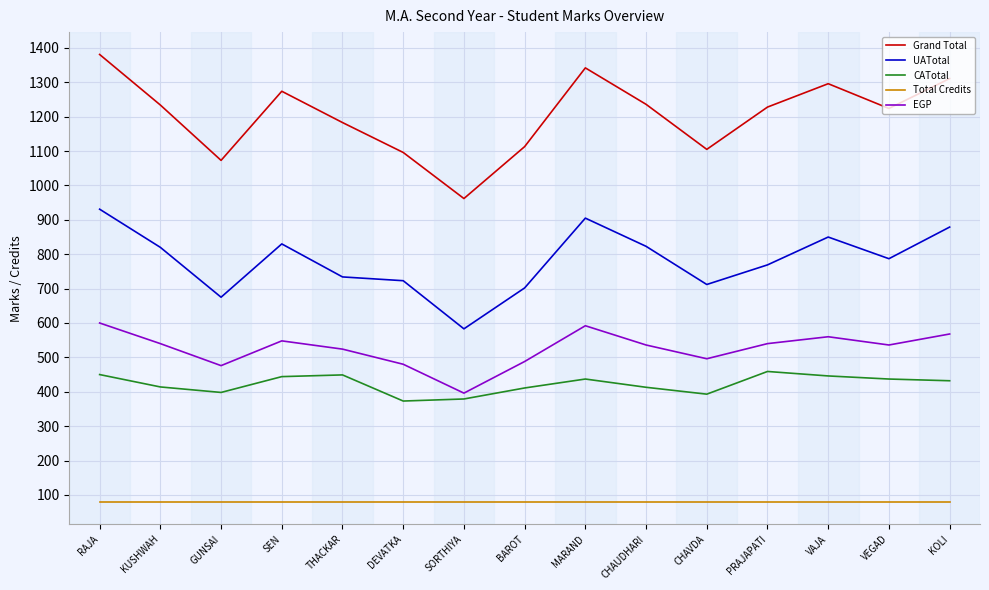

What is the difference between the maximum and minimum values in the UATotal series?

348